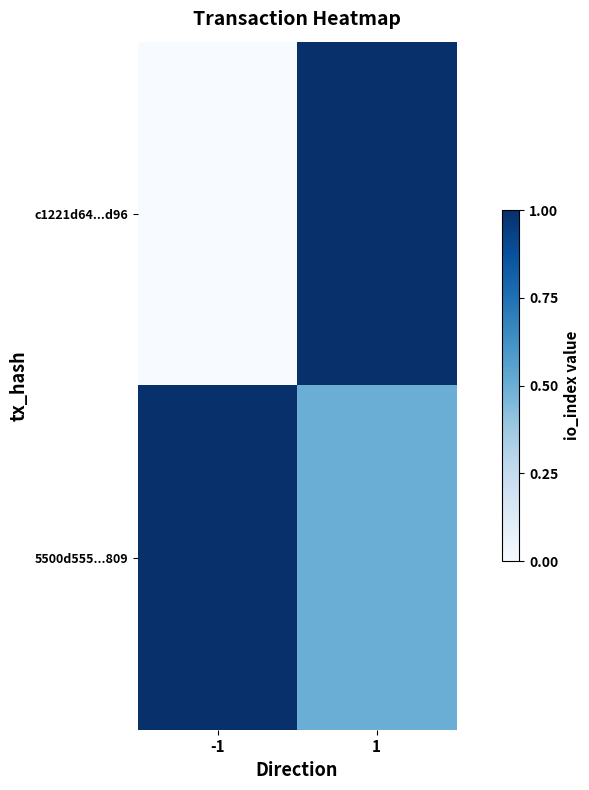

At how many categories does at least one series exceed 0?

2